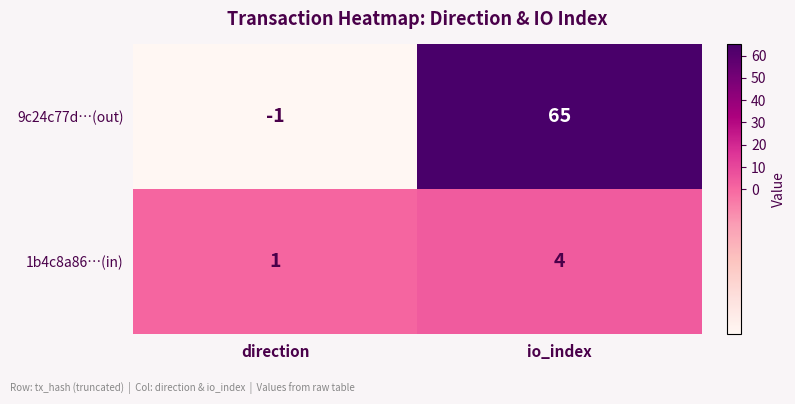

Which category has the highest value across all series?

io_index